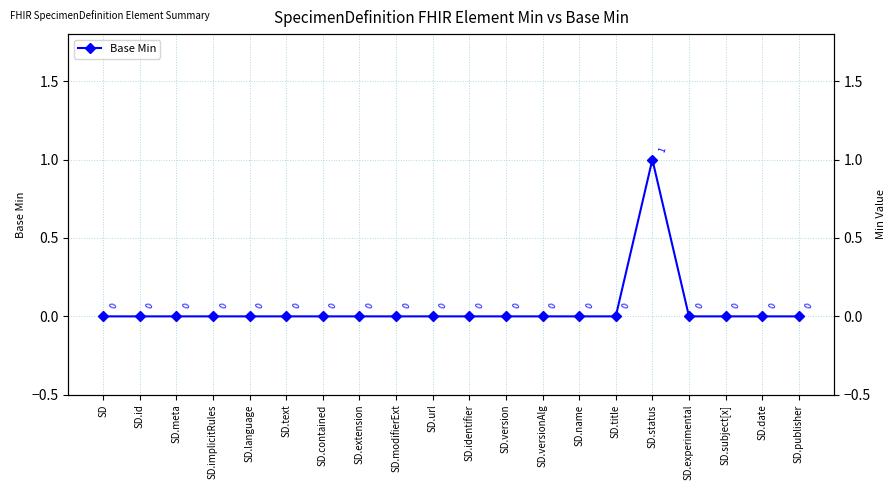

List the labels in order of value, largest first.

SD.status, SD, SD.id, SD.meta, SD.implicitRules, SD.language, SD.text, SD.contained, SD.extension, SD.modifierExt, SD.url, SD.identifier, SD.version, SD.versionAlg, SD.name, SD.title, SD.experimental, SD.subject[x], SD.date, SD.publisher